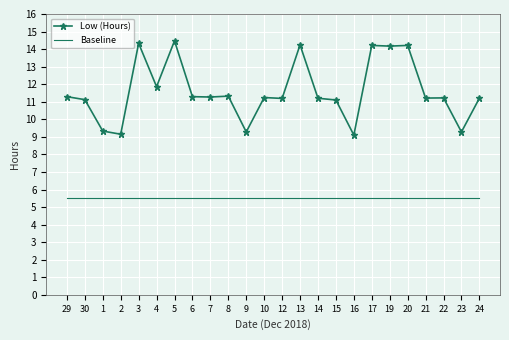

What are all the series names shown in the legend?

Low (Hours), Baseline